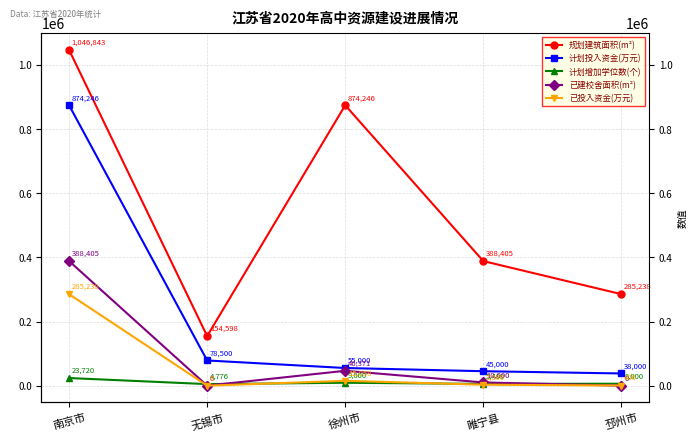

Which category has the lowest value in the 计划增加学位数(个) series?

无锡市